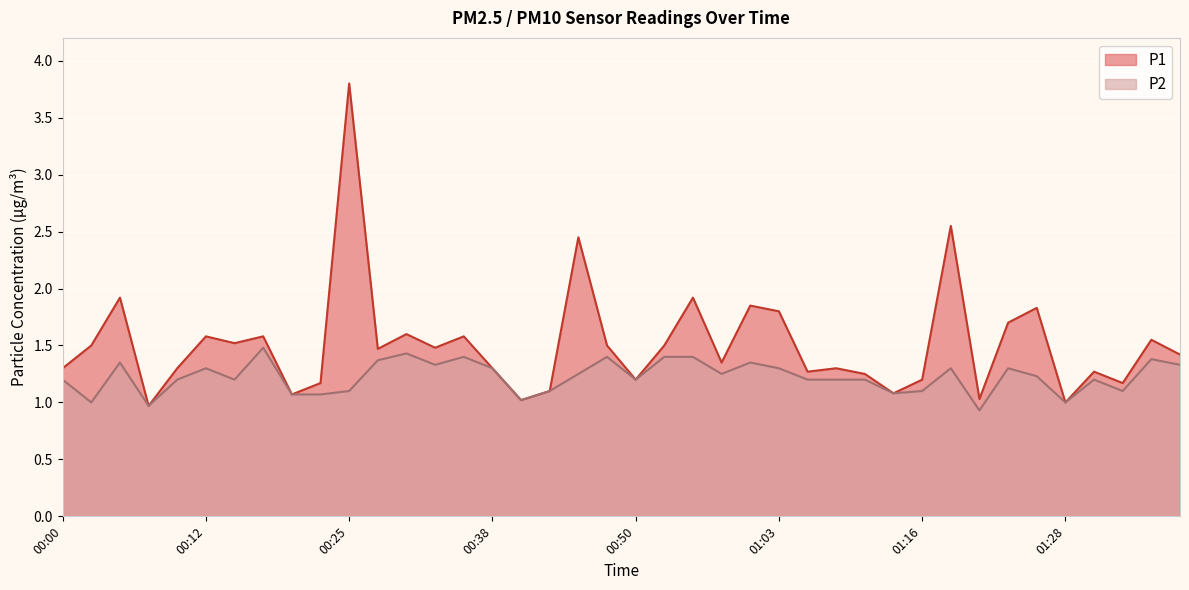

Is it true that P2 equals 1.3 at 00:07?

False